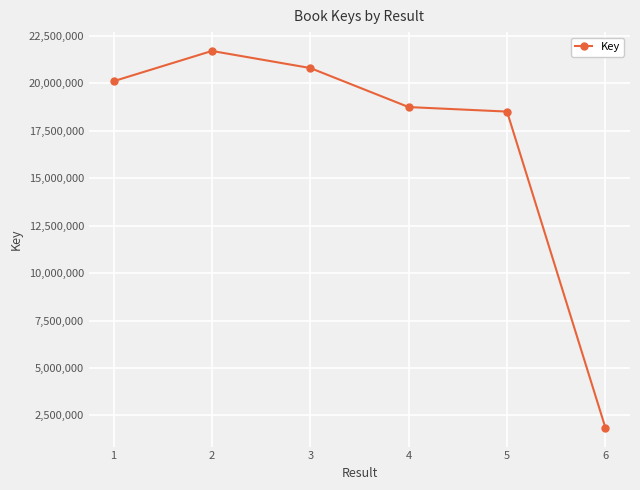

List the labels in order of value, largest first.

2, 3, 1, 4, 5, 6